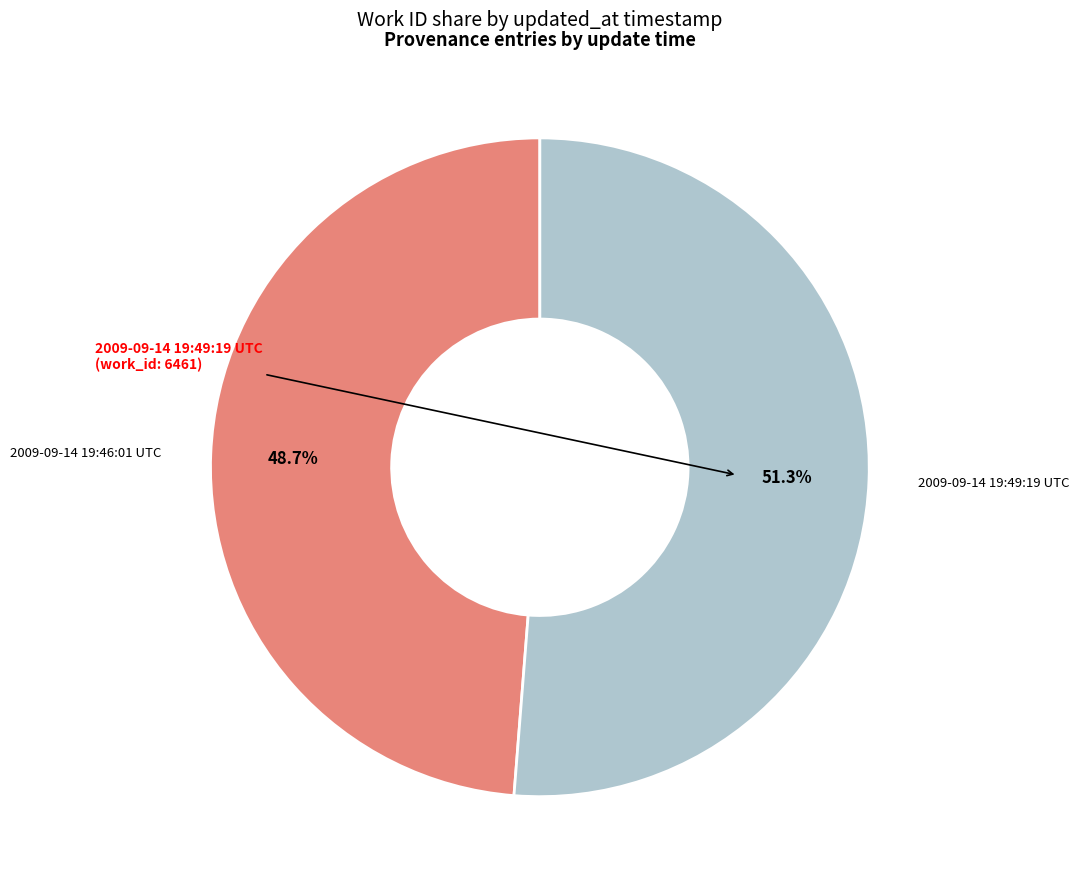

Which slice represents more than half of the pie?

2009-09-14 19:49:19 UTC